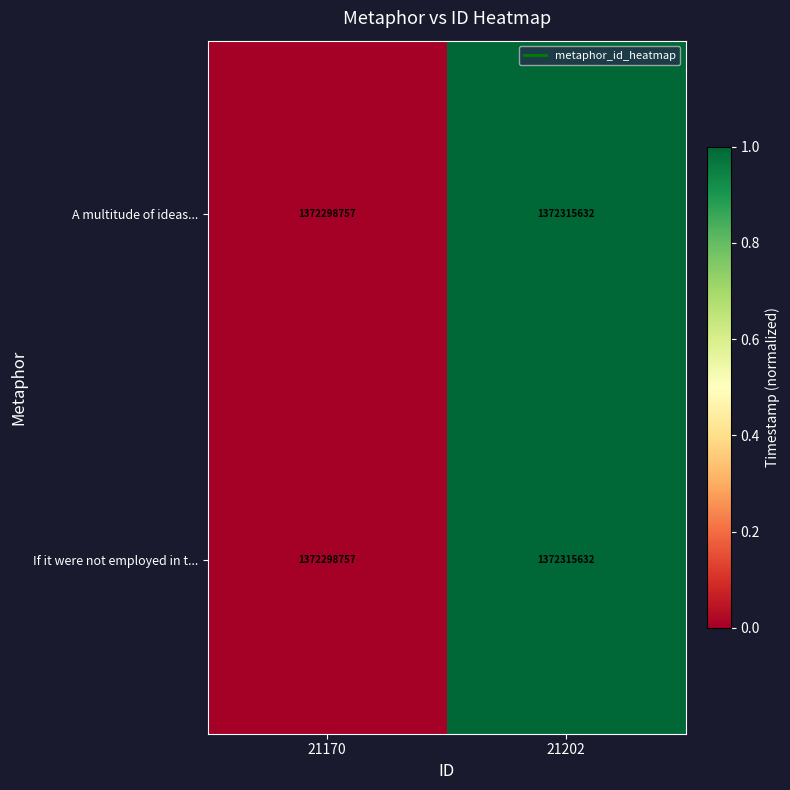

At which label is If it were not employed in t... closest to 1372307194?

21170